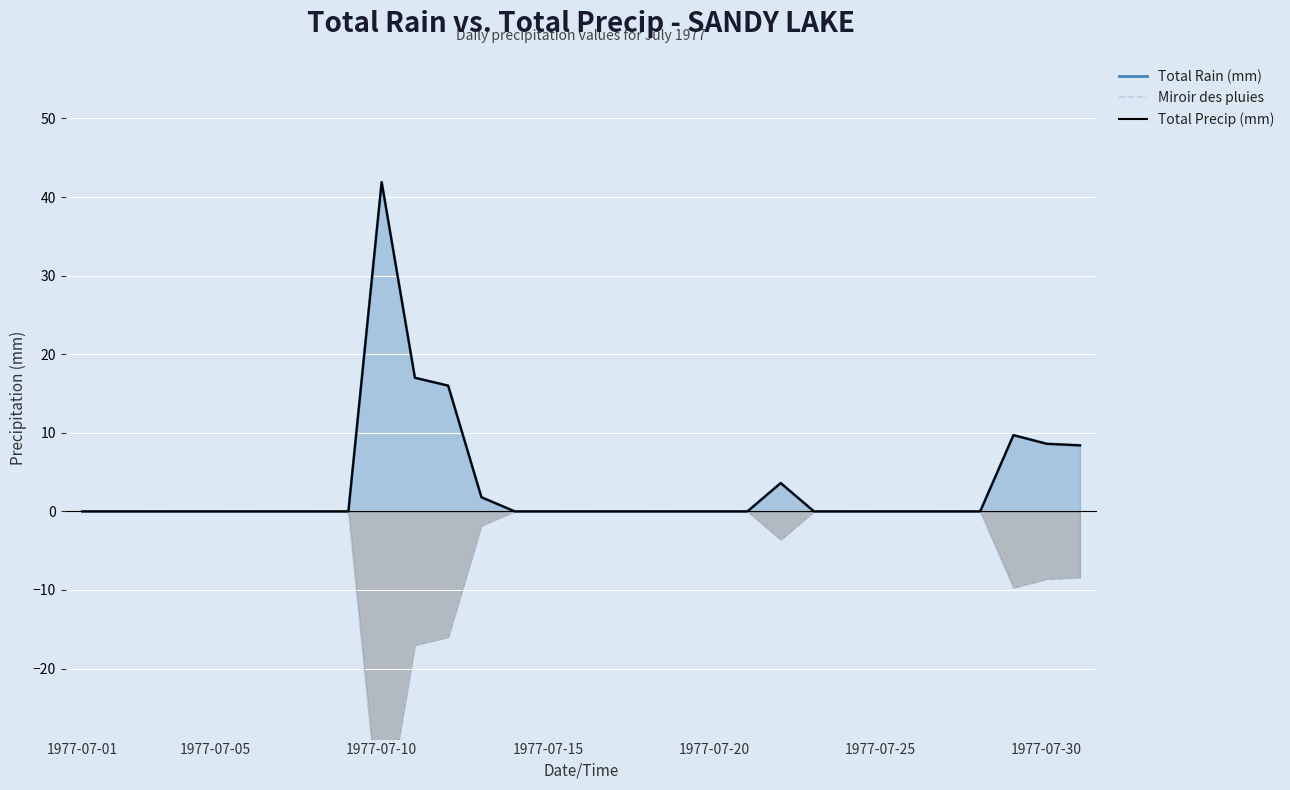

Rank the series by their maximum value, from lowest to highest.

Miroir des pluies, Total Rain (mm), Total Precip (mm)